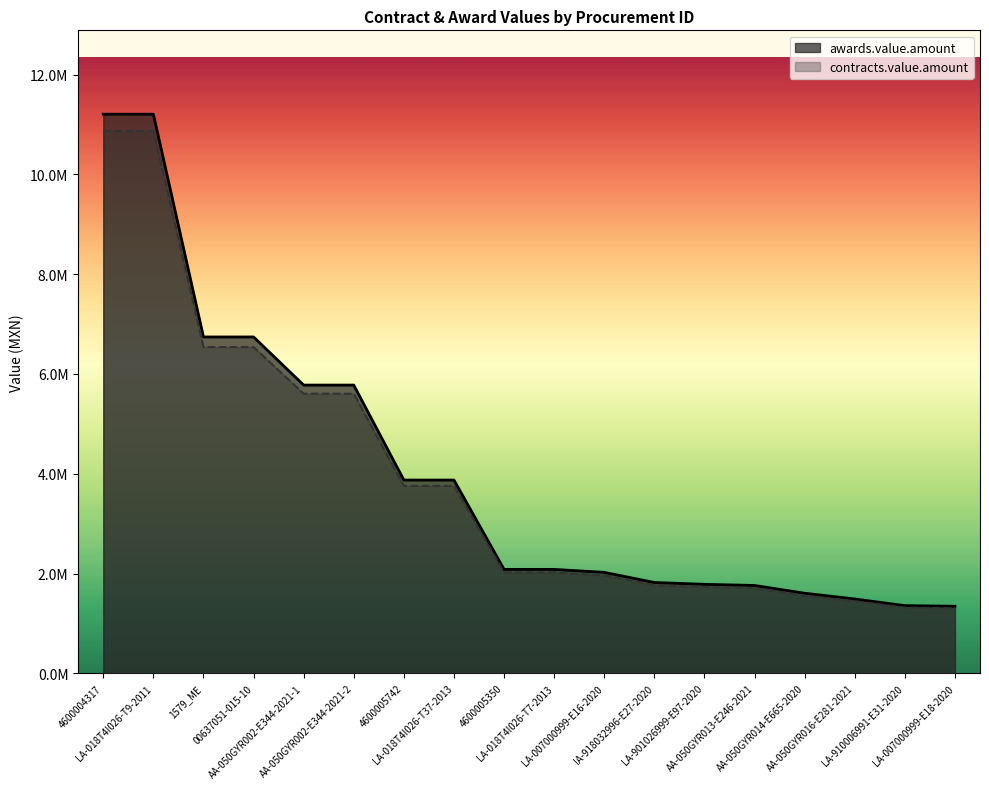

Is it true that contracts.value.amount equals 9506630.8 at 00637051-015-10?

False